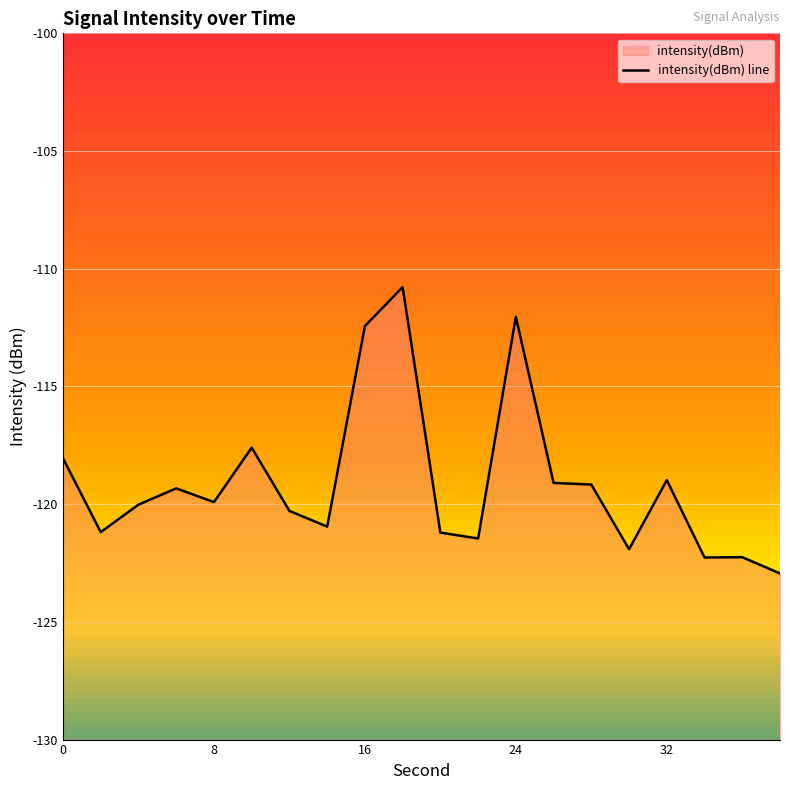

True or false: there are more than 2 points higher than both neighbors.

True